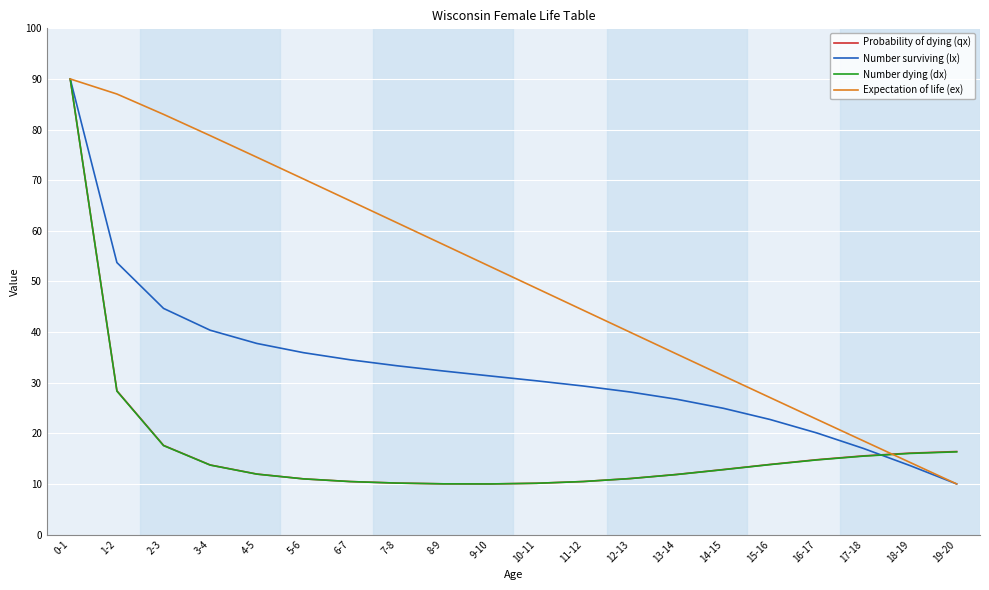

How many values in the Expectation of life (ex) series exceed 52?

10